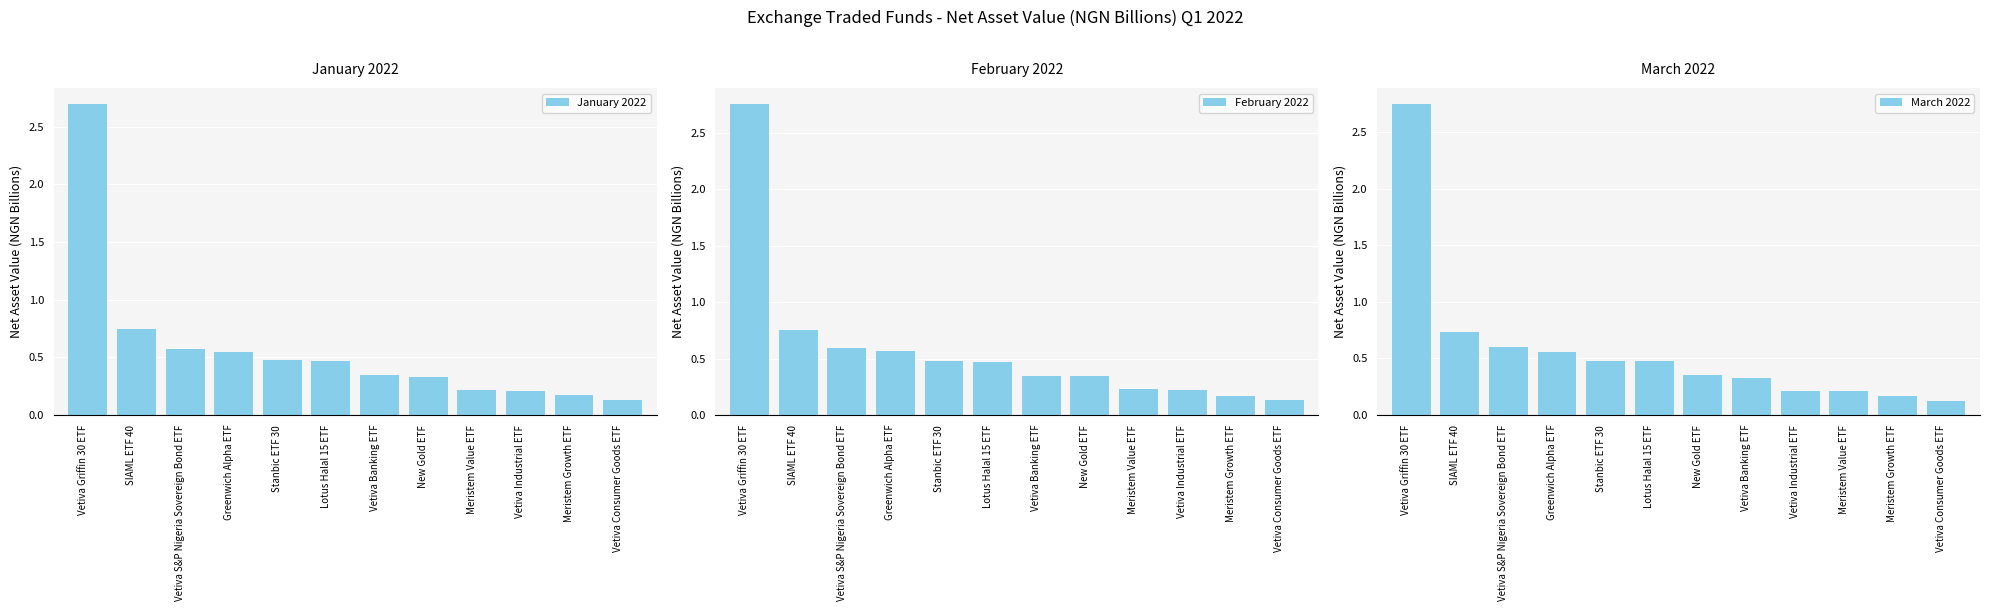

Which series has the widest spread of values?

February 2022